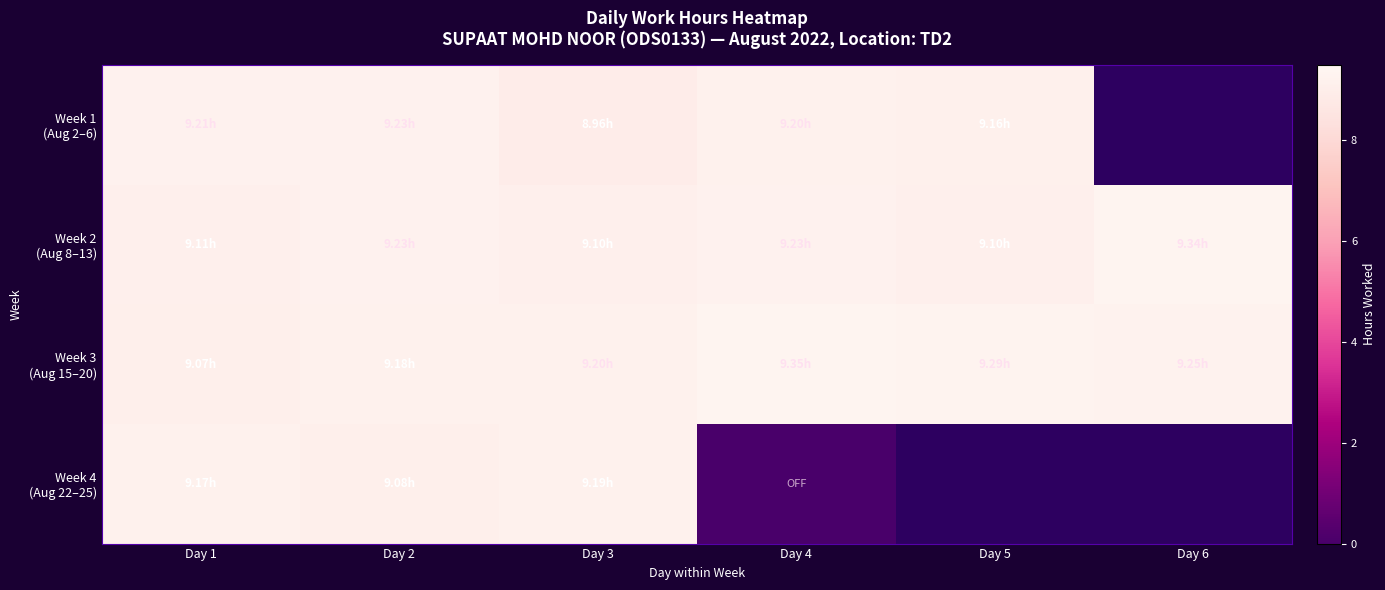

How many values in the Week 4 (Aug 22–25) series are below 9?

1